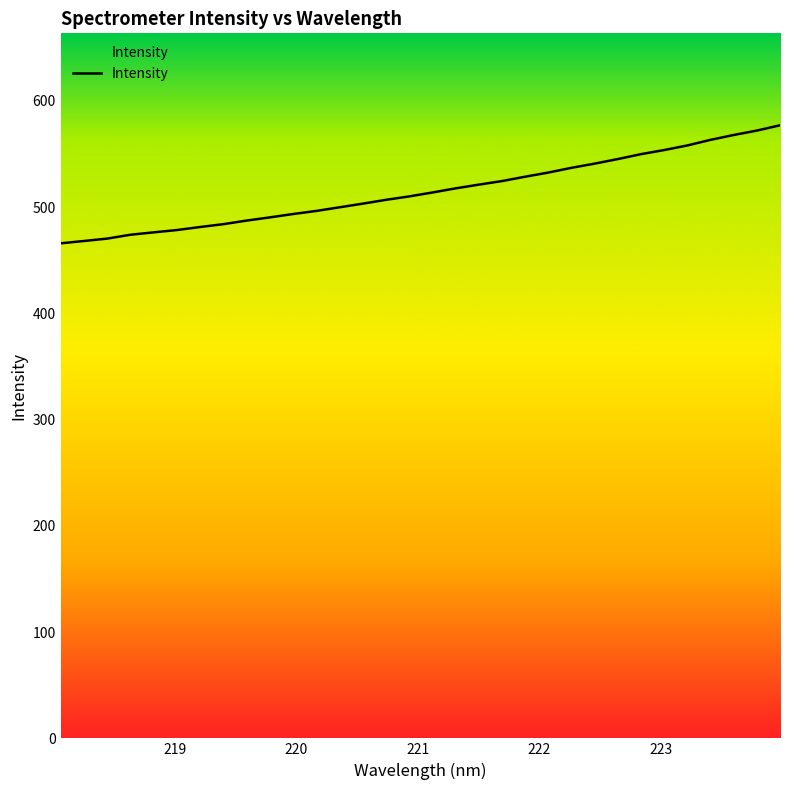

What is the maximum value shown in the chart?

577.1